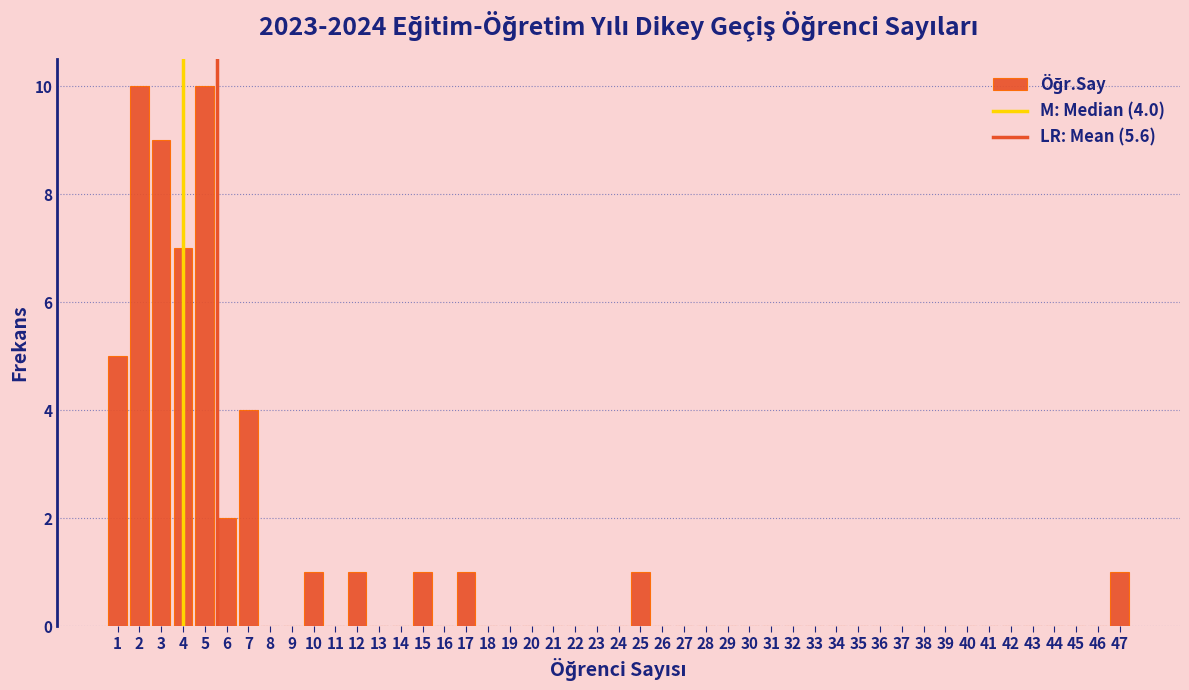

The value at 37 is 0. True or false?

True